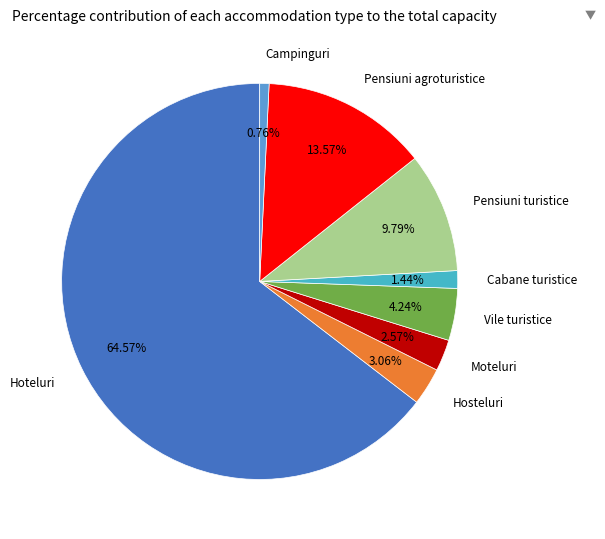

Combined, do Hosteluri and Pensiuni turistice account for over 50%?

No